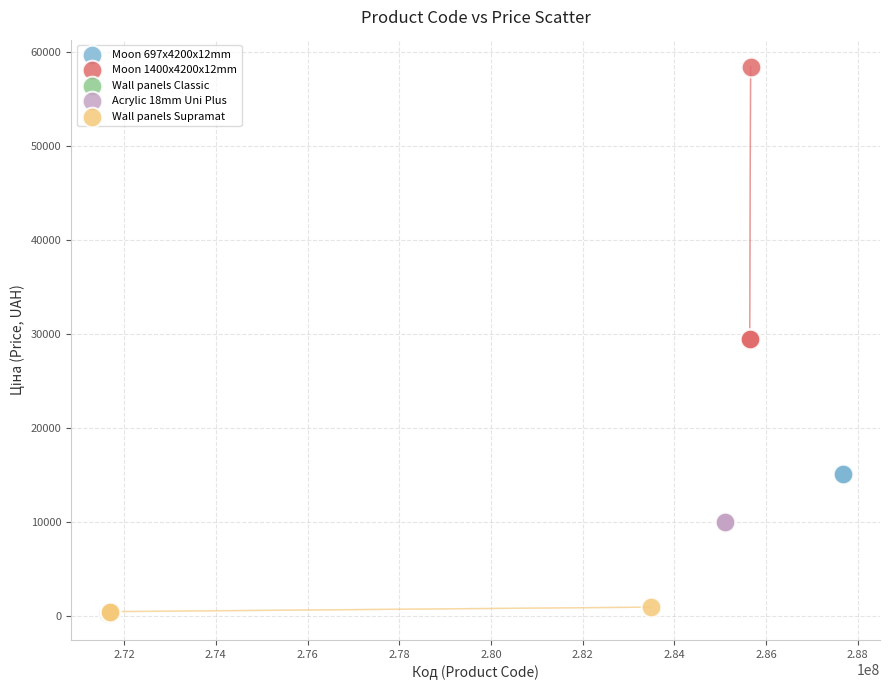

What are all the series names shown in the legend?

Moon 697x4200x12mm, Moon 1400x4200x12mm, Wall panels Classic, Acrylic 18mm Uni Plus, Wall panels Supramat